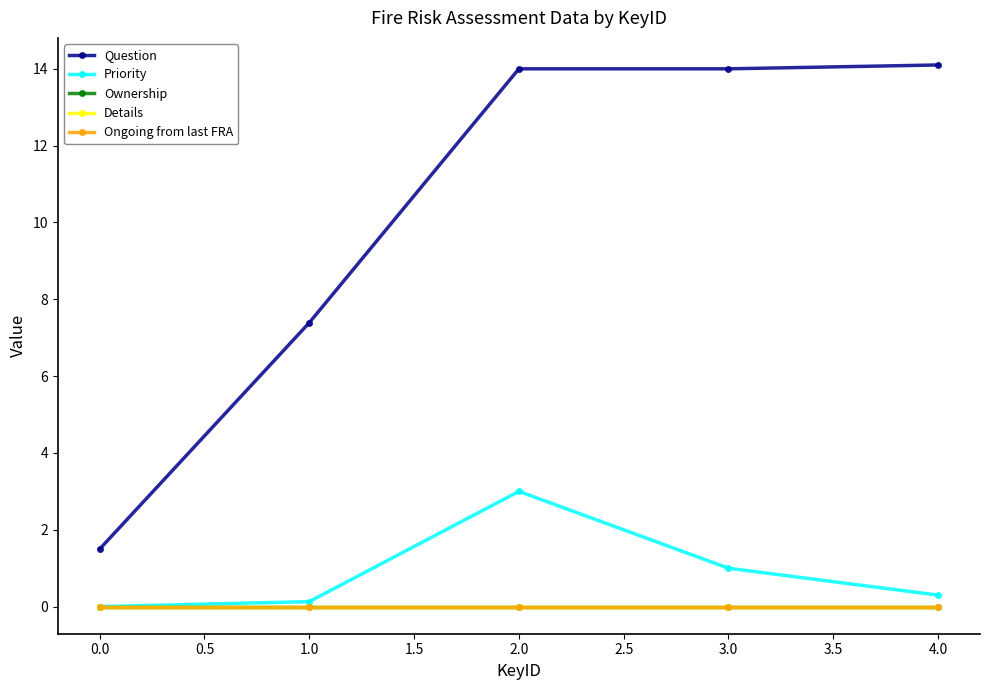

Is this an area chart (filled region under the line)?

No